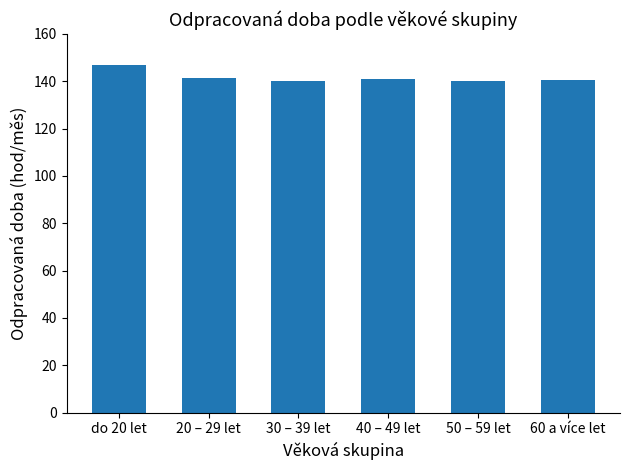

Where does the data first go above 141?

do 20 let